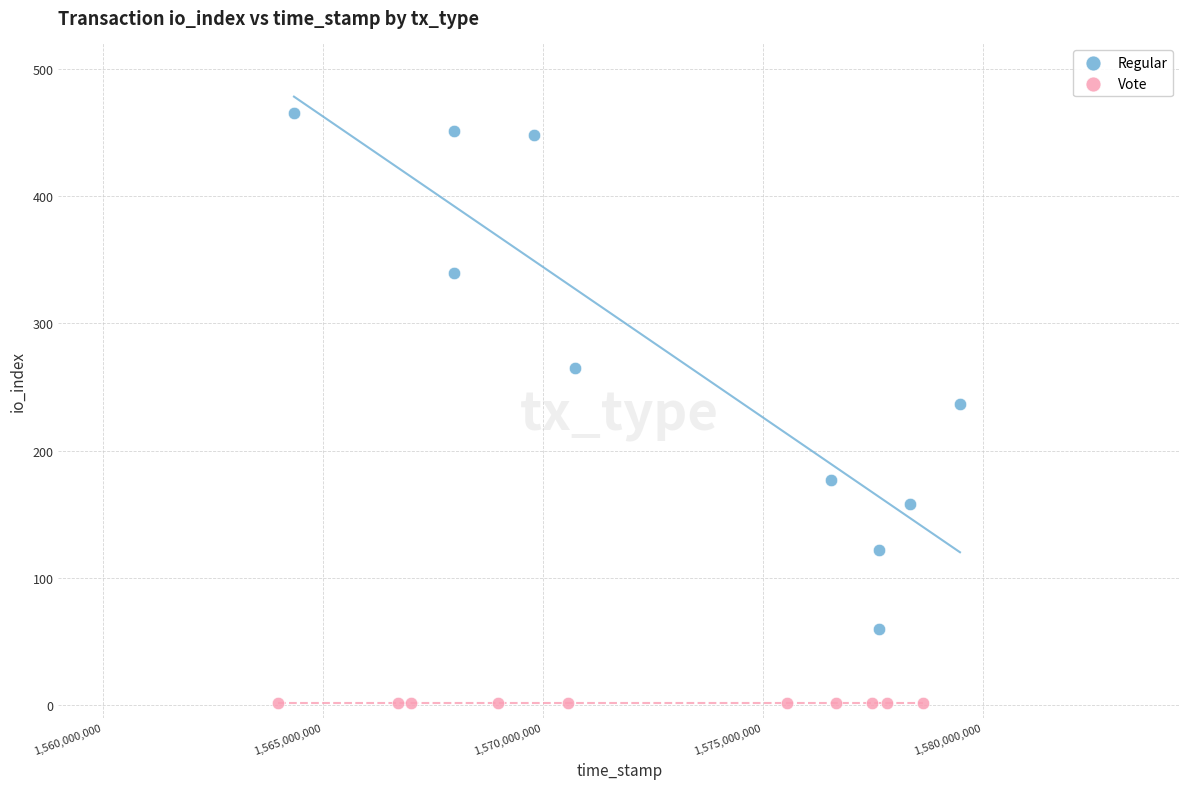

Which series reaches the minimum Y coordinate?

Vote